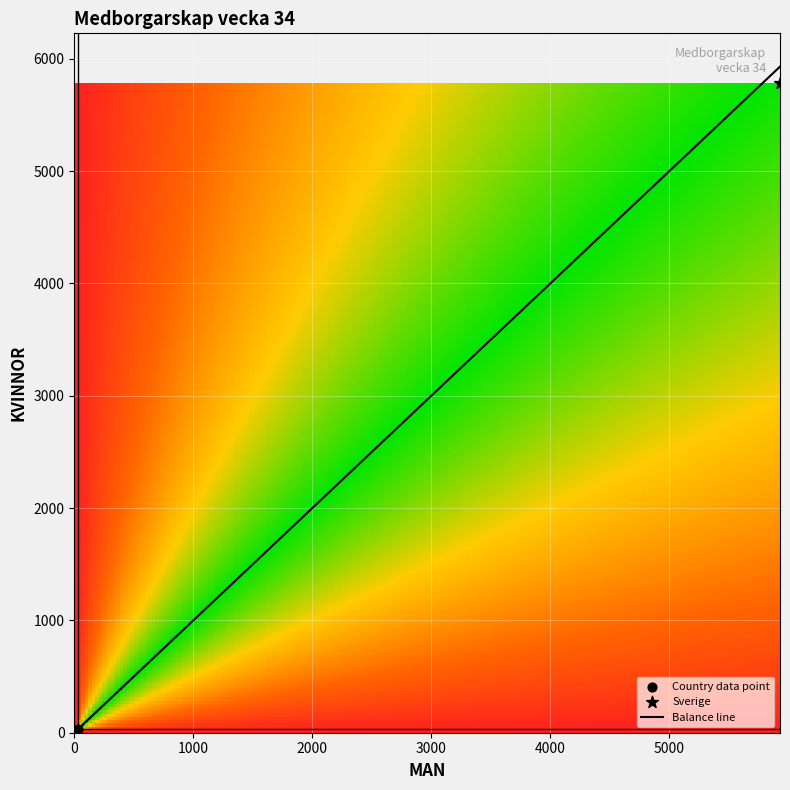

At KVINNOR, list the series in order from largest to smallest.

Sverige, Norge, Polen, Afghanistan, Demokratiska Republiken Kongo, Nederländerna, Tyskland, Finland, Litauen, Folkrepubliken Kina, Eritrea, Storbritannien, Etiopien, Danmark, Frankrike, Lettland, Rumänien, Portugal, Irak, Albanien